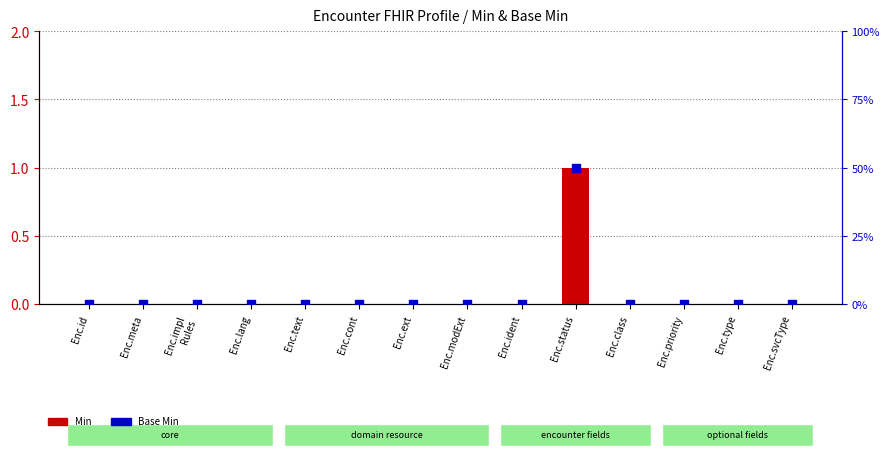

Which series has the widest spread of Y values?

Base Min